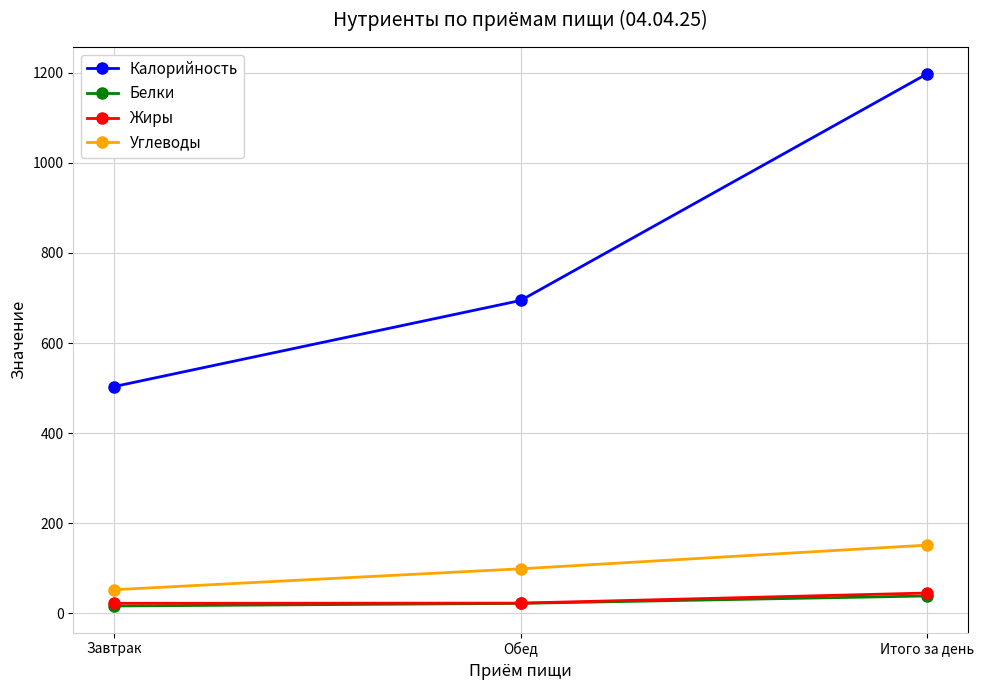

True or false: Калорийность has a value of 748.3 at Завтрак.

False